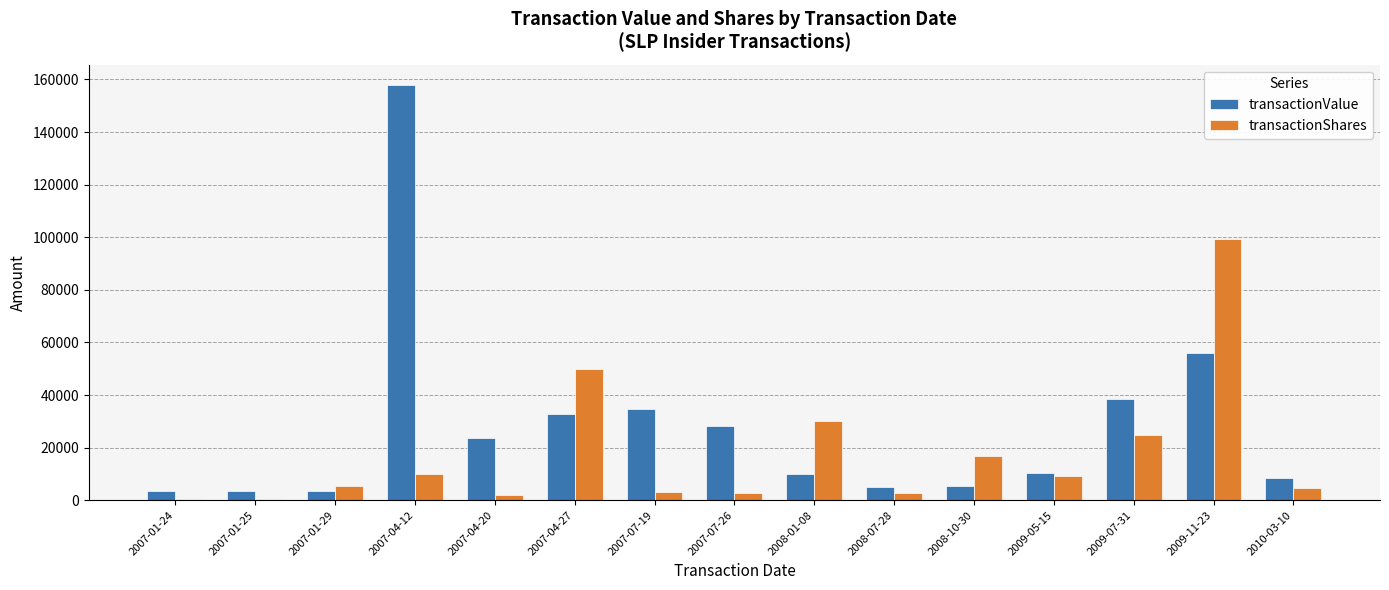

Which series has the widest spread of values?

transactionValue